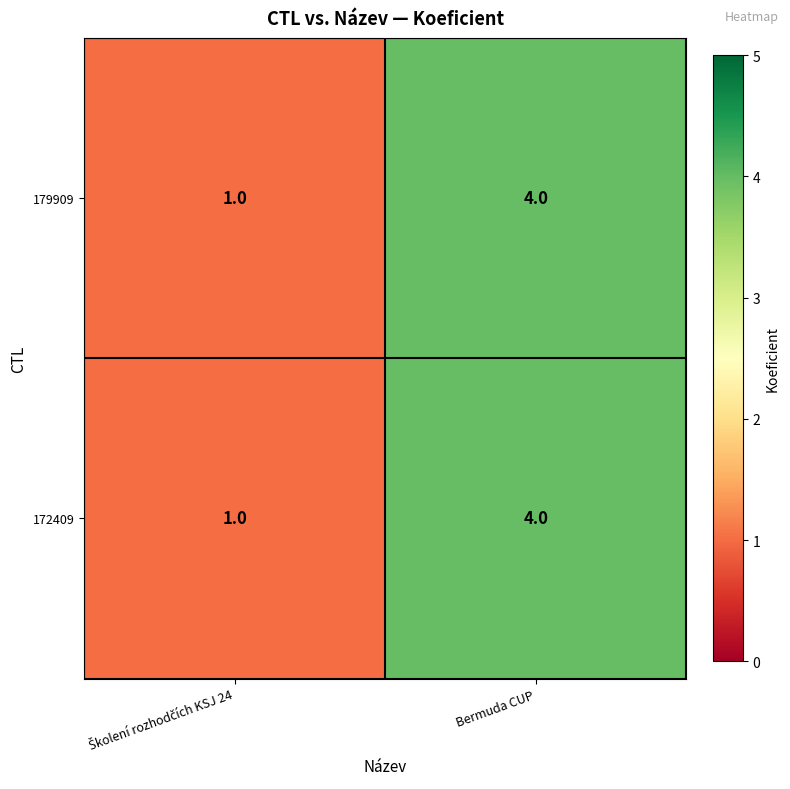

What is the highest value of the 179909 series?

4